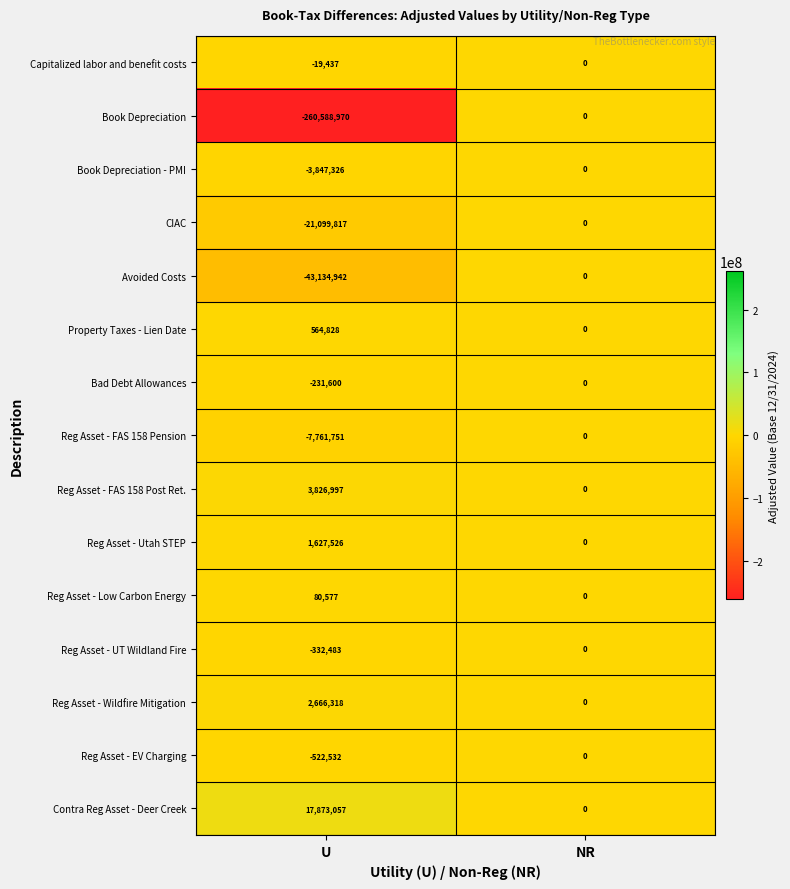

What is the sum of all Reg Asset - UT Wildland Fire values?

-332483